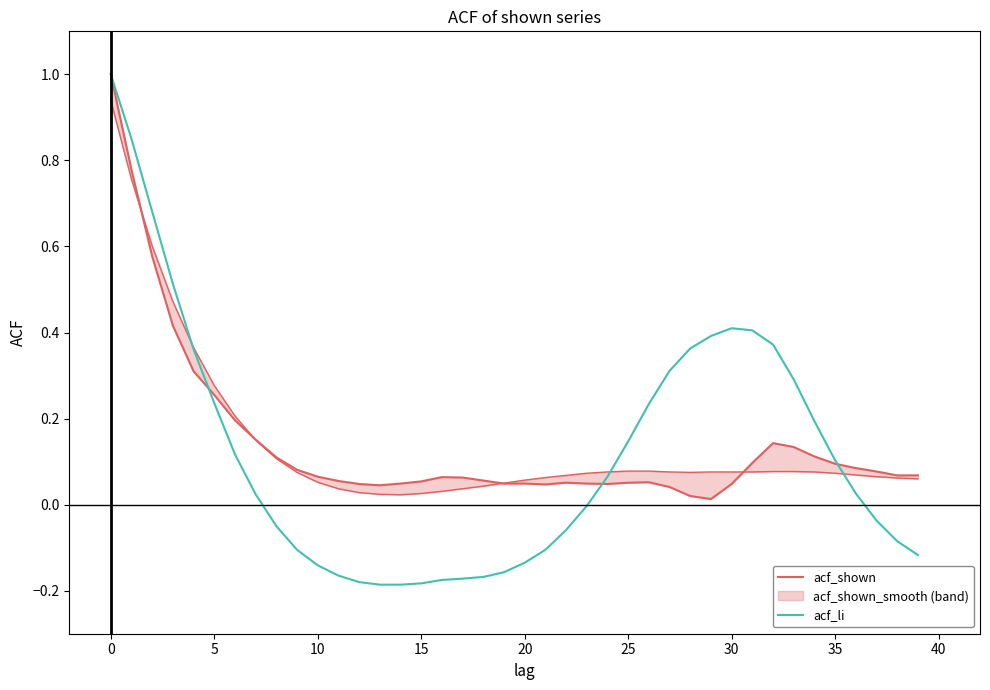

At 32, list the series in order from largest to smallest.

acf_li, acf_shown